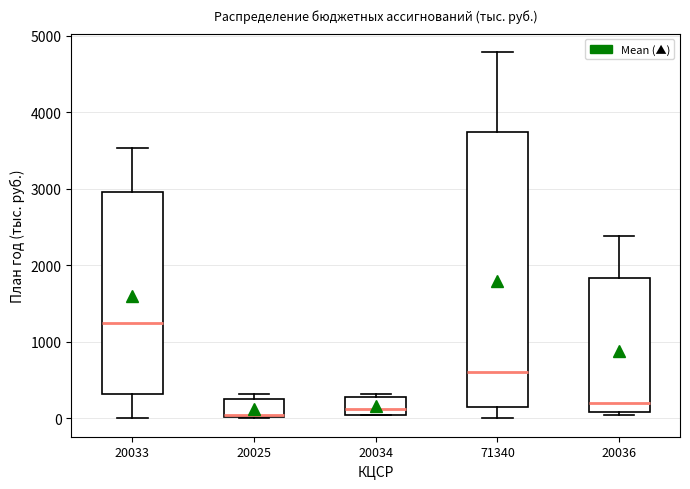

Where is the upper edge of the box at x = 20036 on the y-axis? The values are not printed on the chart, so give them approximately, as read against the axis.

1800